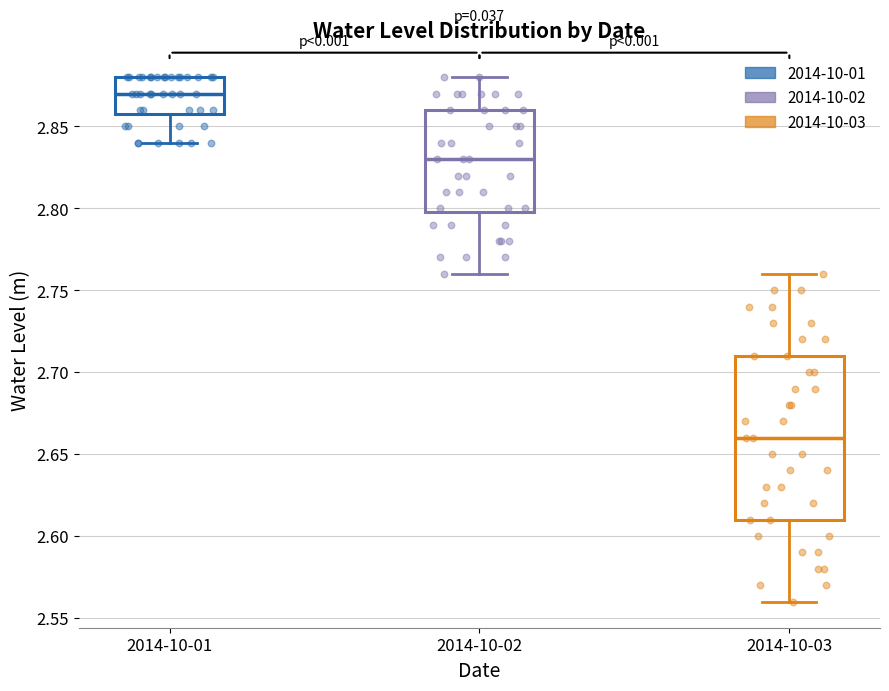

Where does the upper whisker of the box for 2014-10-02 end on the y-axis? The values are not printed on the chart, so give them approximately, as read against the axis.

2.88